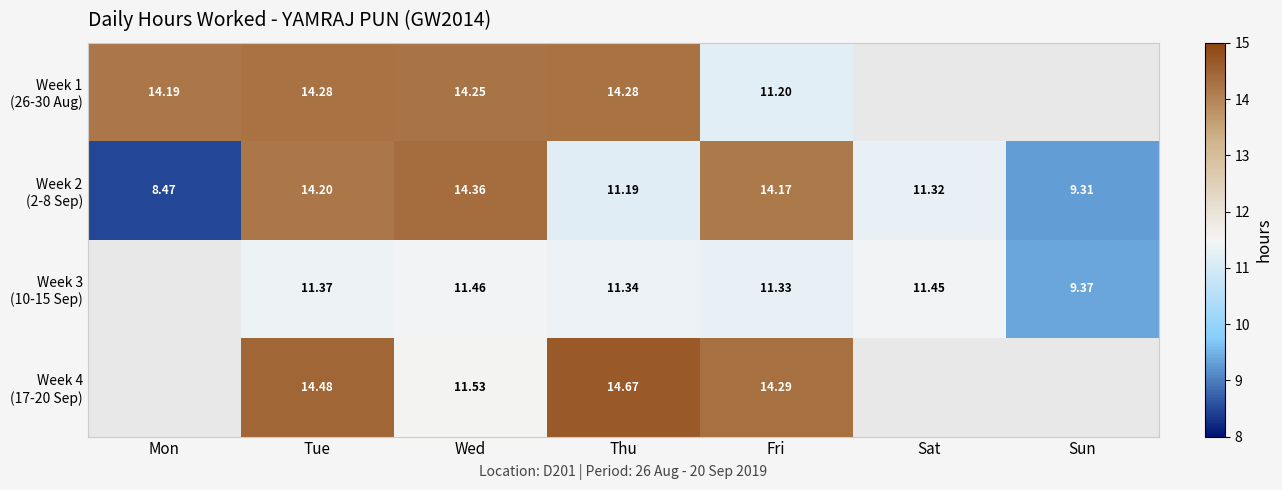

Which series changed the most between Tue and Thu?

Week 2 (2-8 Sep)